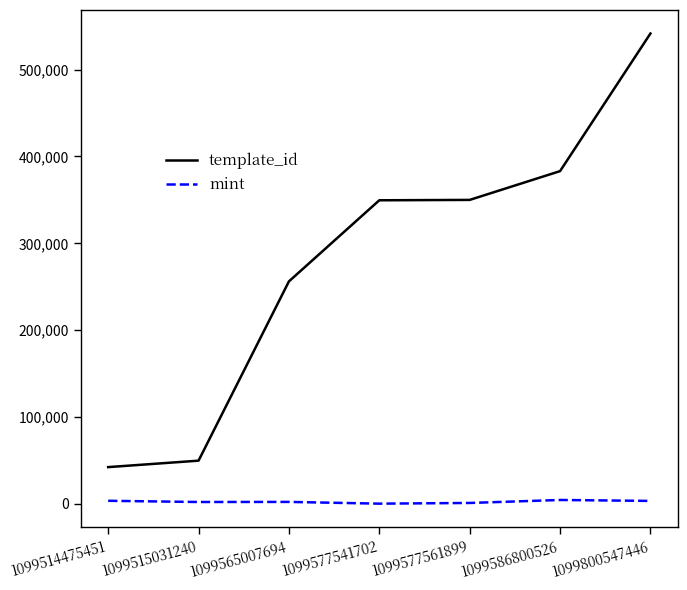

In mint, how many points are higher than both neighbors (excluding endpoints)?

2